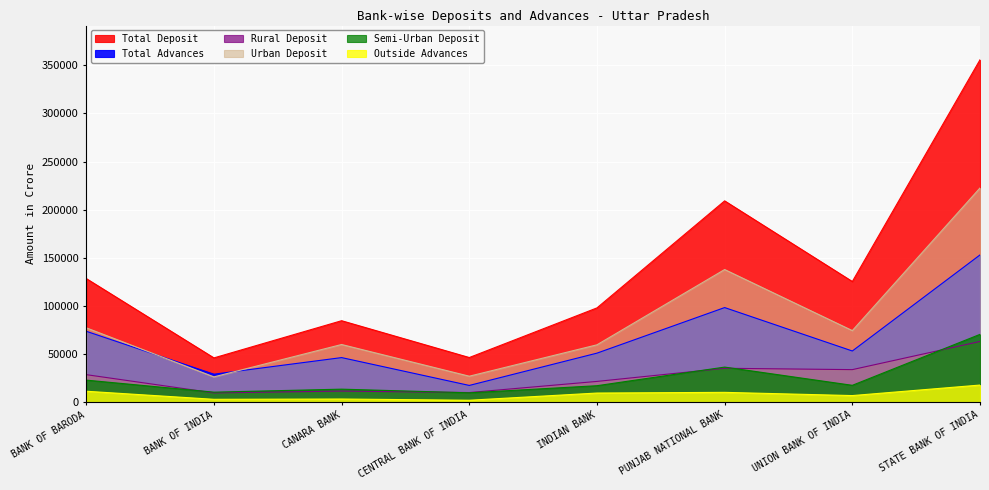

Which label corresponds to the largest value in the chart?

STATE BANK OF INDIA